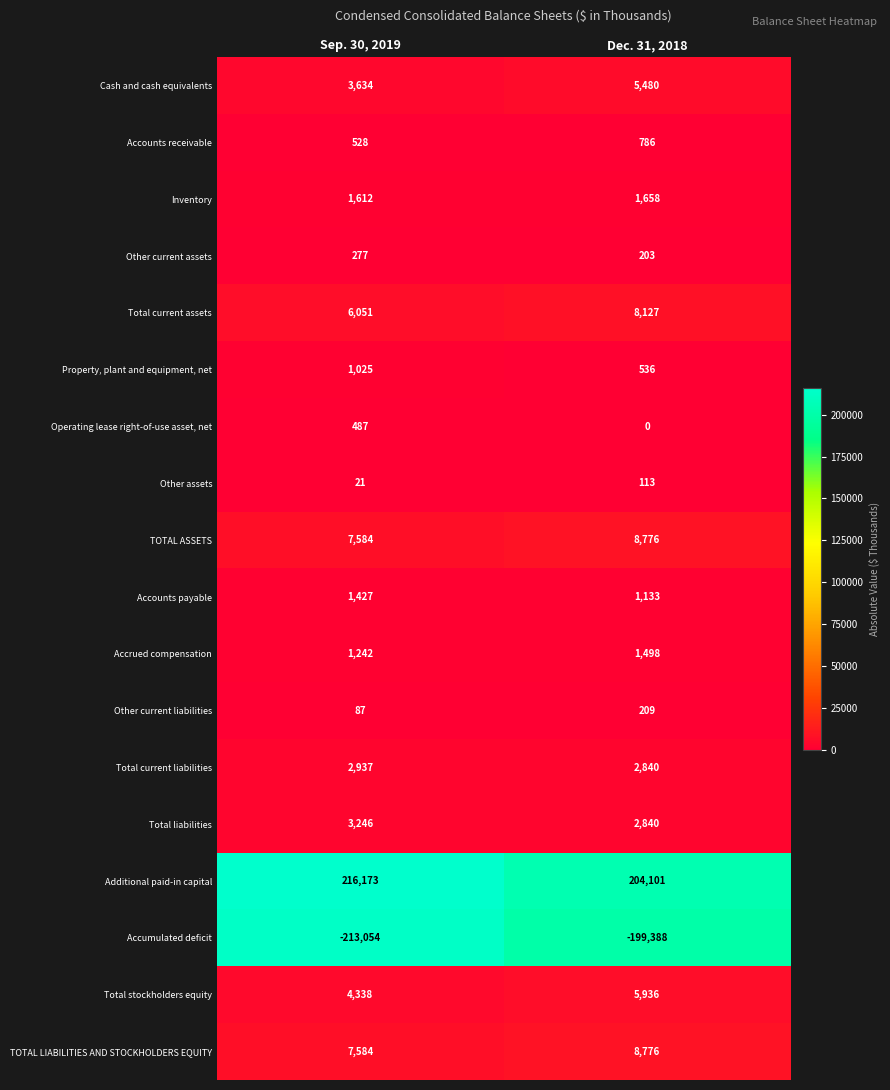

How many series are shown in this chart?

18